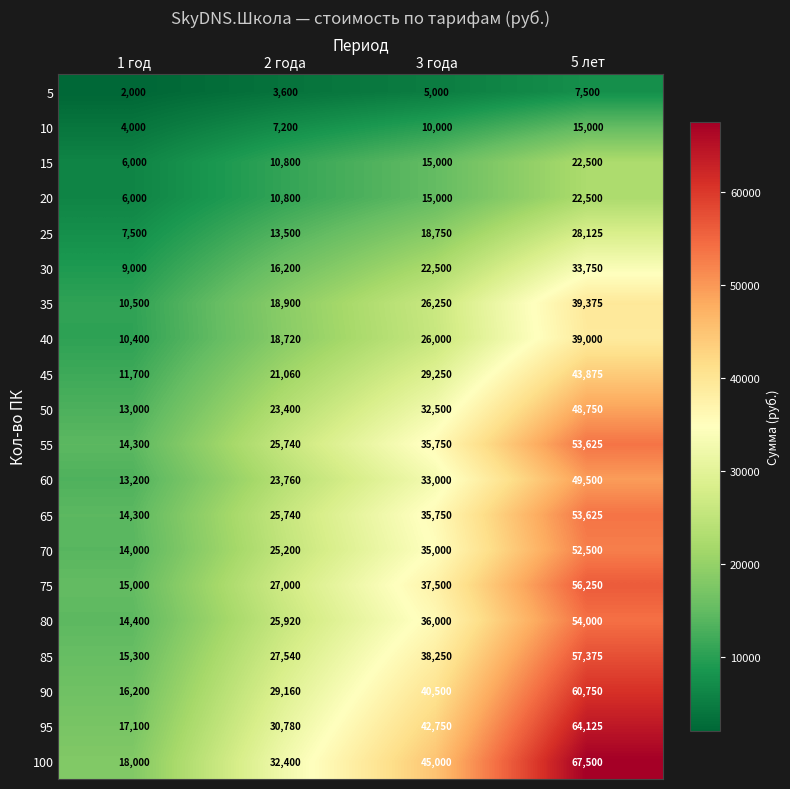

What is the minimum value for 40?

10400